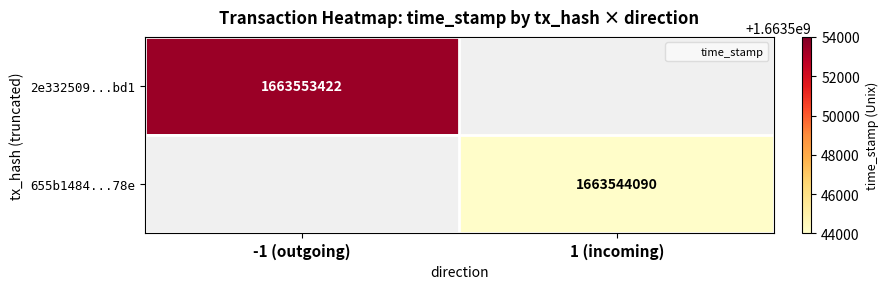

Which series has the widest spread of values?

2e332509...bd1